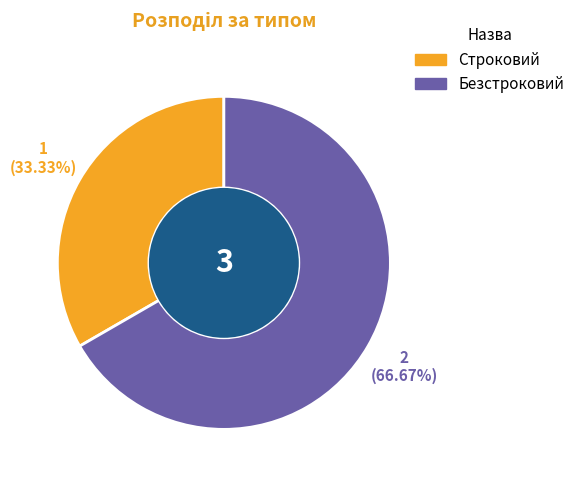

To the nearest percent, what is the combined percentage of Строковий and Безстроковий?

100%